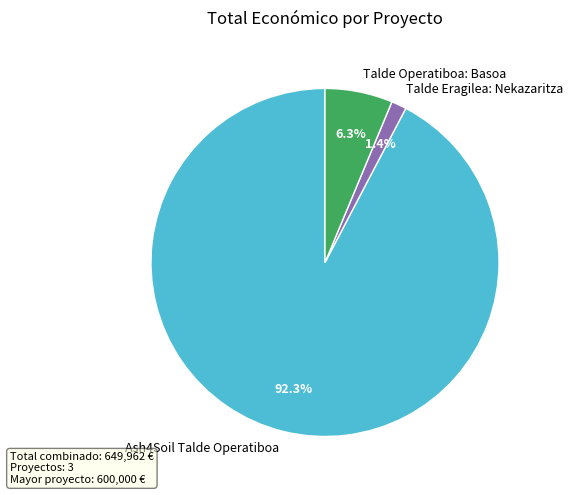

What is the ratio of the value at Ash4Soil Talde Operatiboa to the value at Talde Operatiboa: Basoa?

14.7